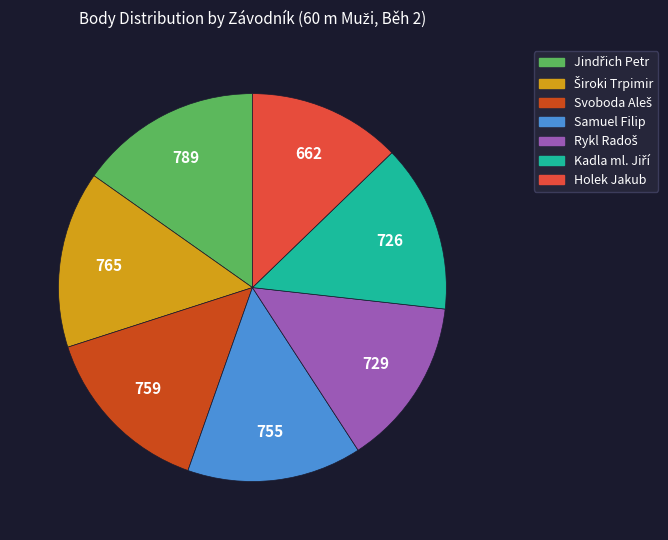

Is there a majority slice in this chart?

No